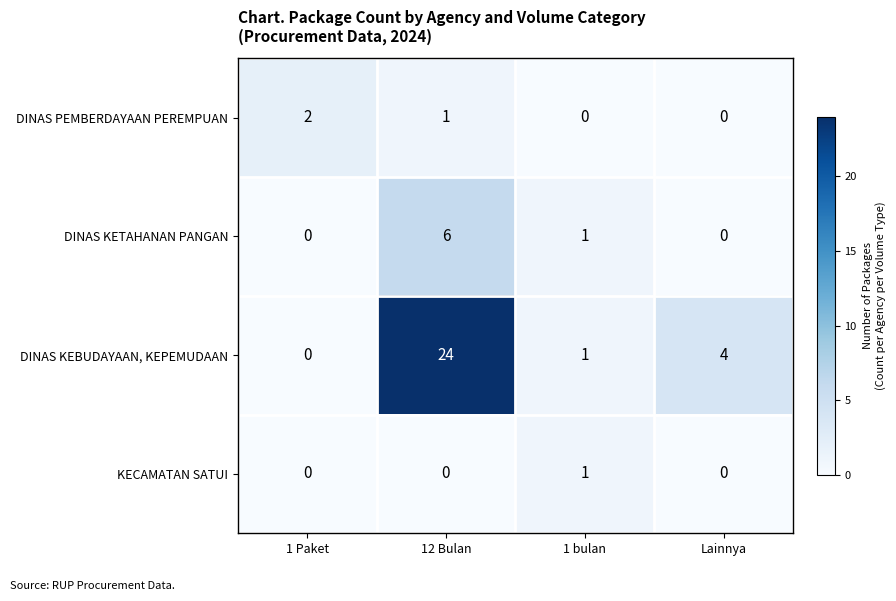

Which series has the largest total across all categories?

DINAS KEBUDAYAAN, KEPEMUDAAN